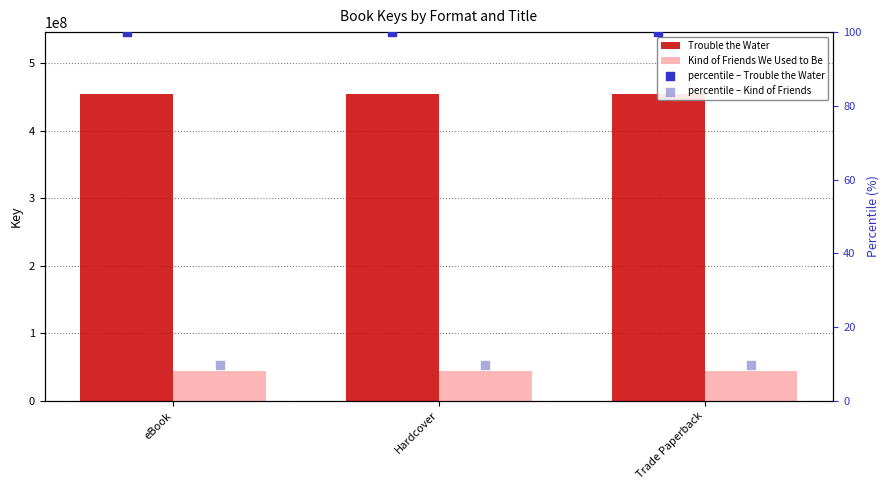

At how many categories does at least one series exceed 359127783?

3